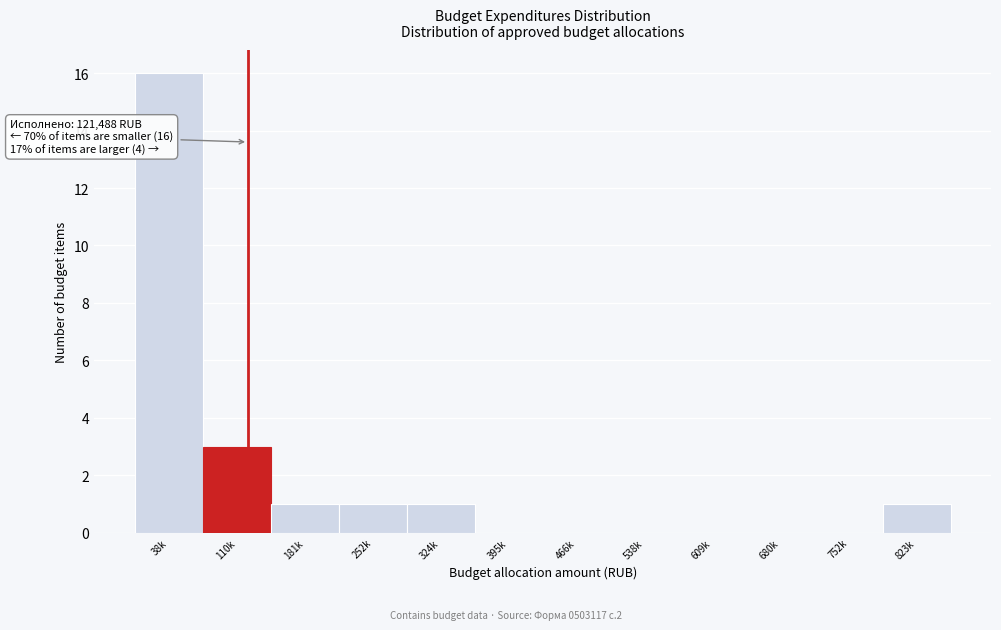

Reading left to right, what are all the values shown in this chart?

38k=16	110k=3	181k=1	252k=1	324k=1	395k=0	466k=0	538k=0	609k=0	680k=0	752k=0	823k=1